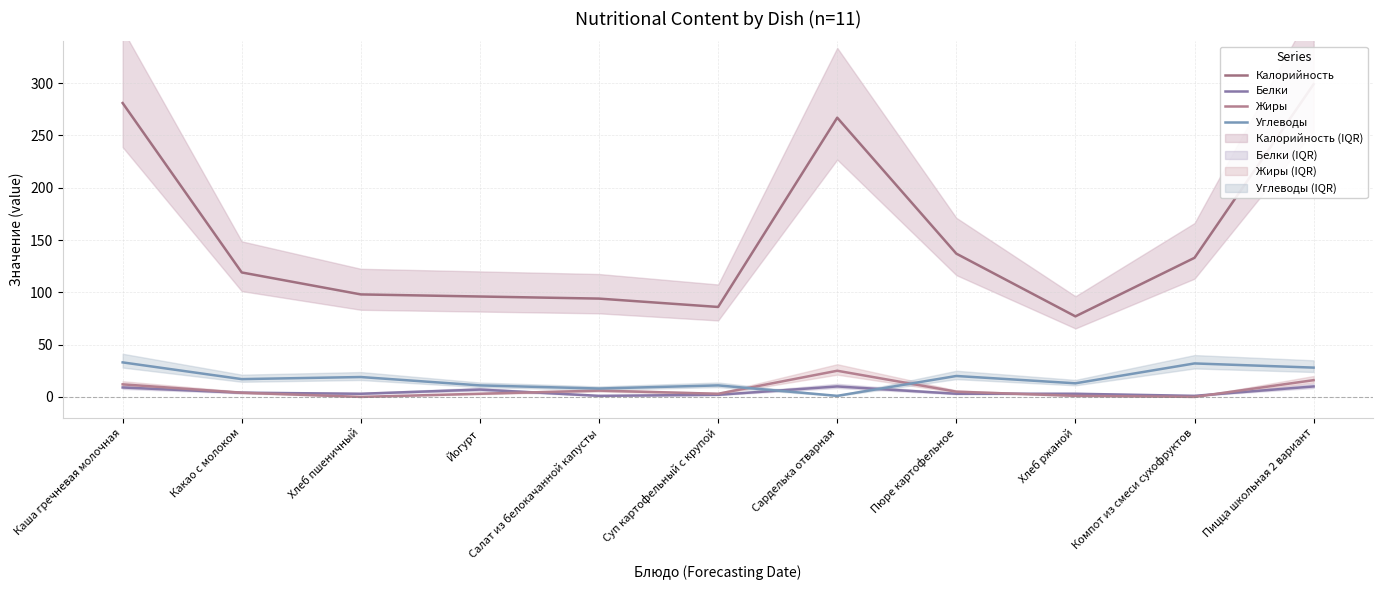

How many data points does each series have?

11